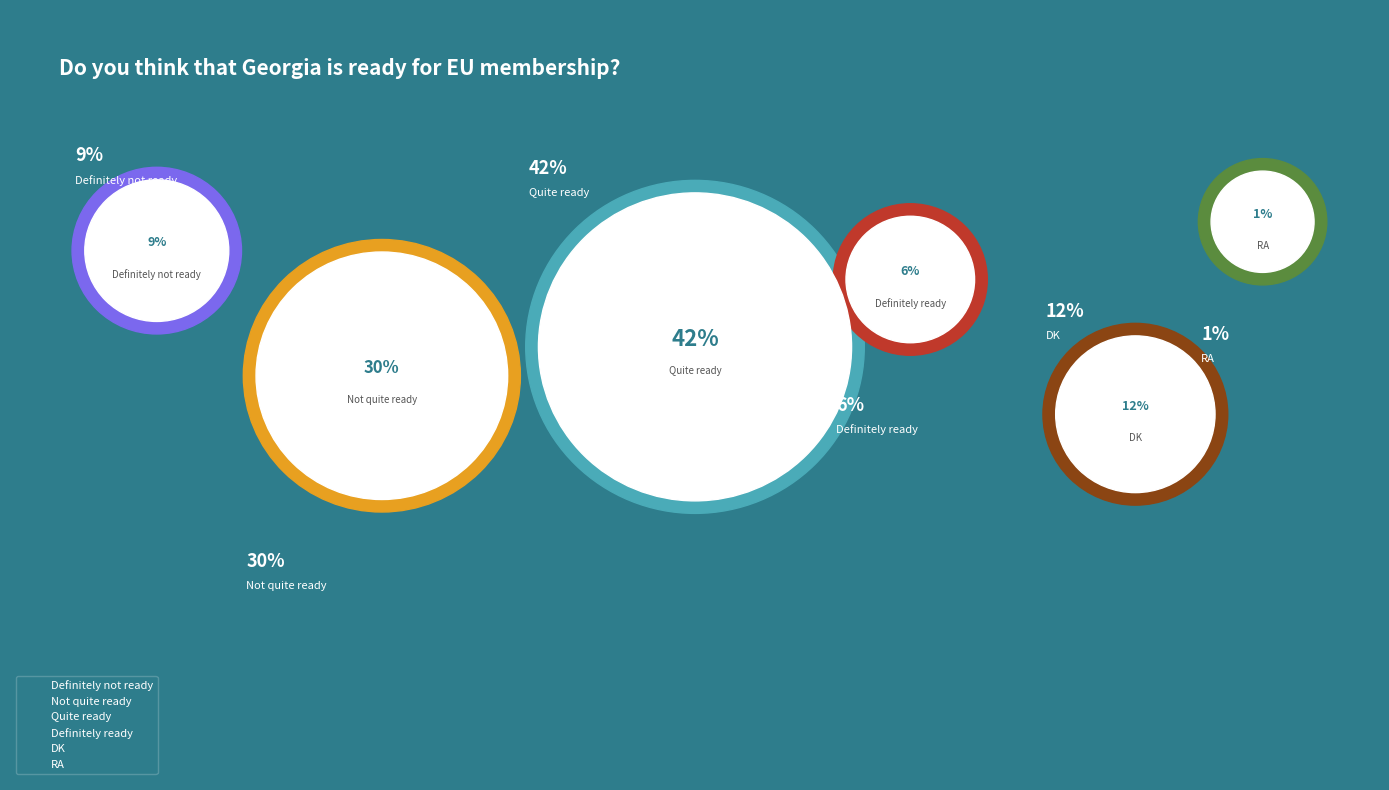

Does any single category account for the majority?

No